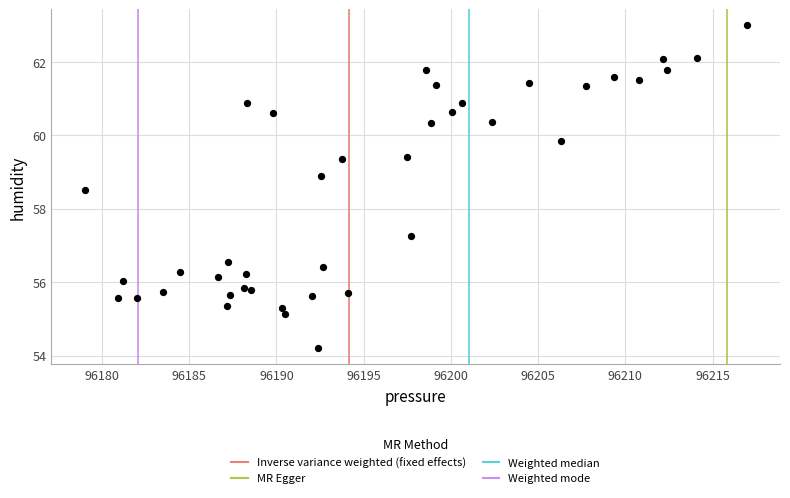

What is the range of X values (max minus min)?

38.0